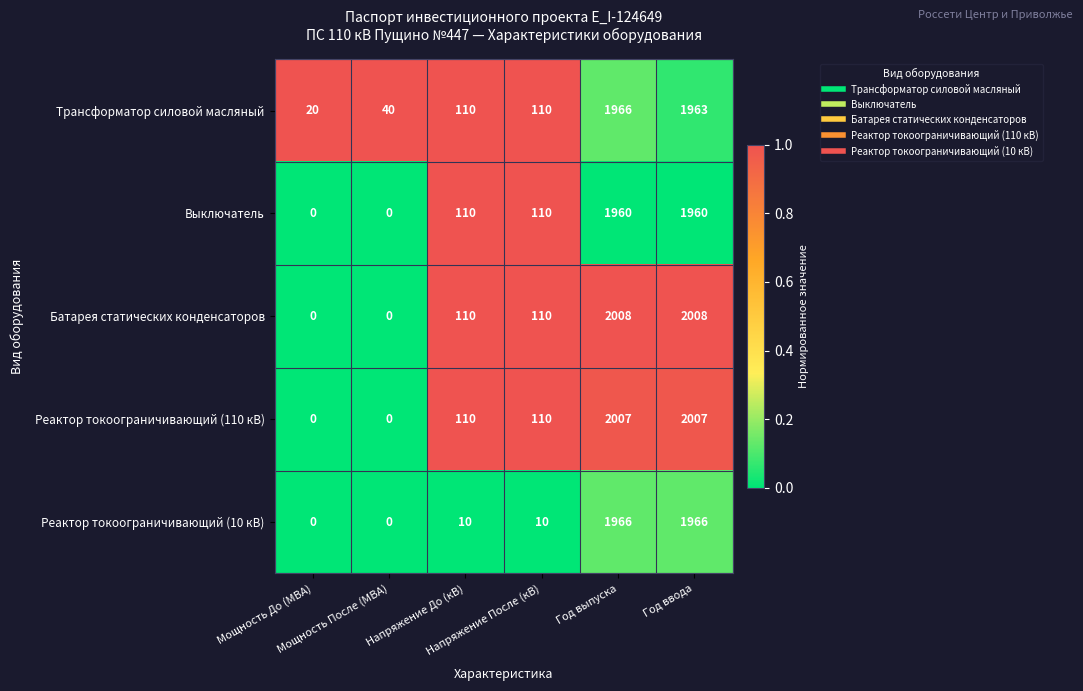

Which series has the largest range (max minus min)?

Батарея статических конденсаторов